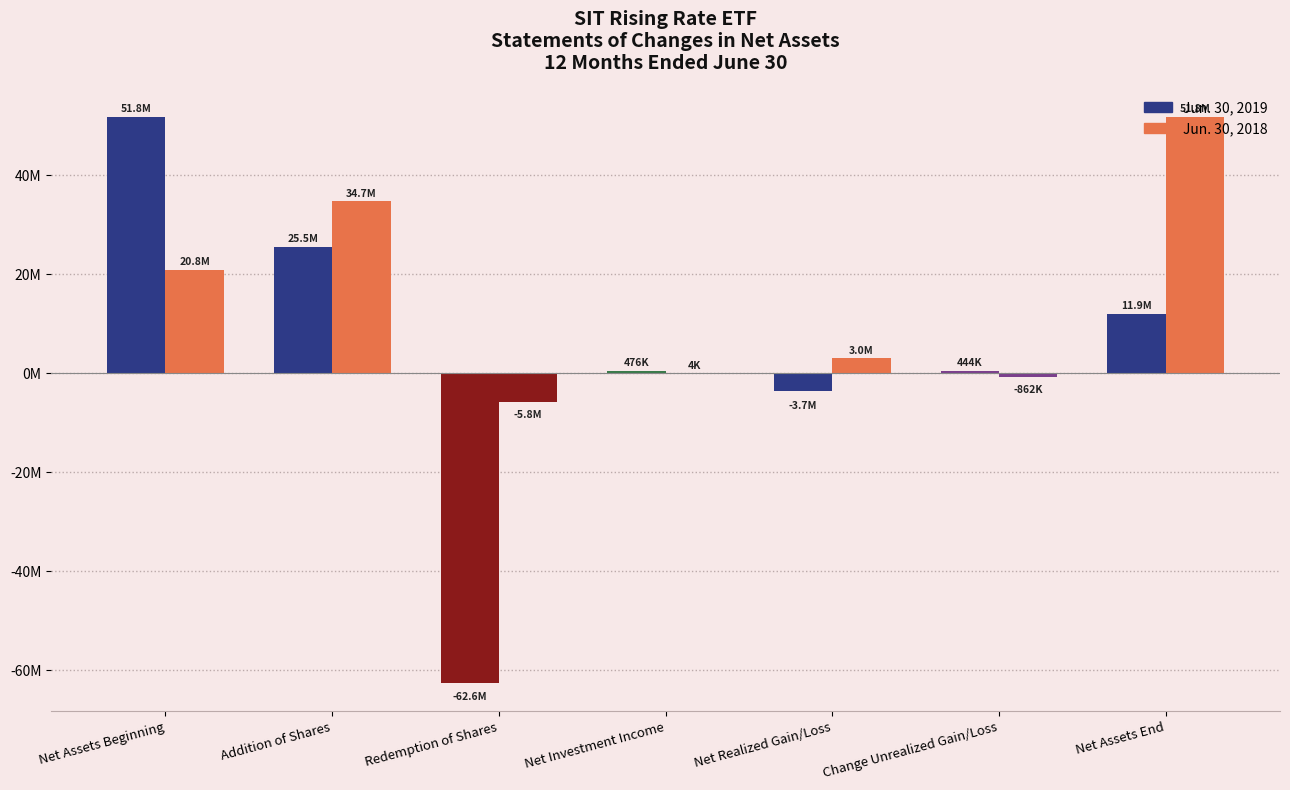

What is the difference between the maximum and minimum values in the Jun. 30, 2018 series?

57598978